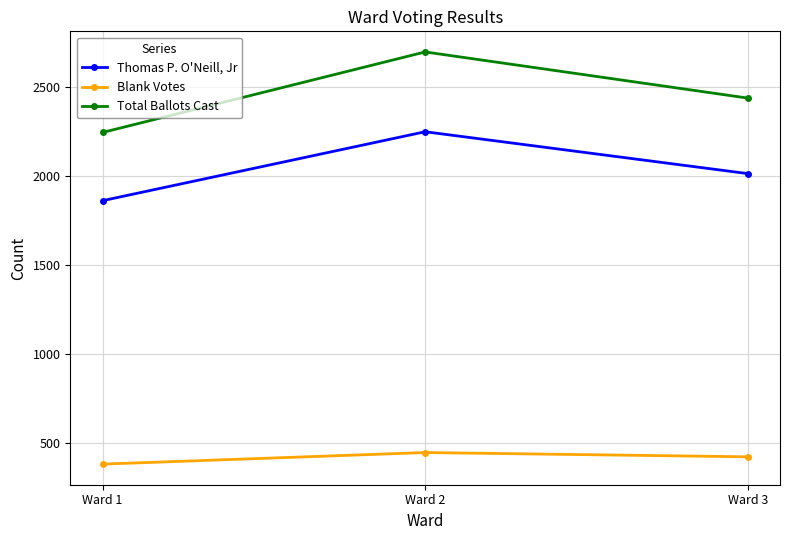

How many Blank Votes values are between 383 and 448?

3